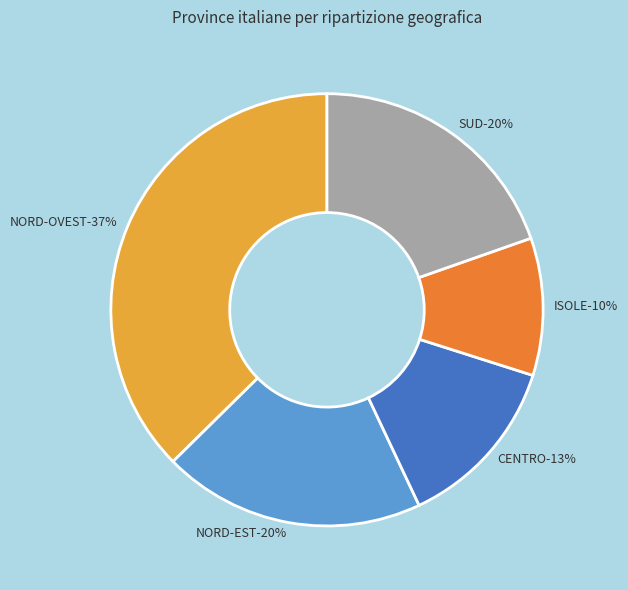

True or false: CENTRO accounts for 24% of the total.

False